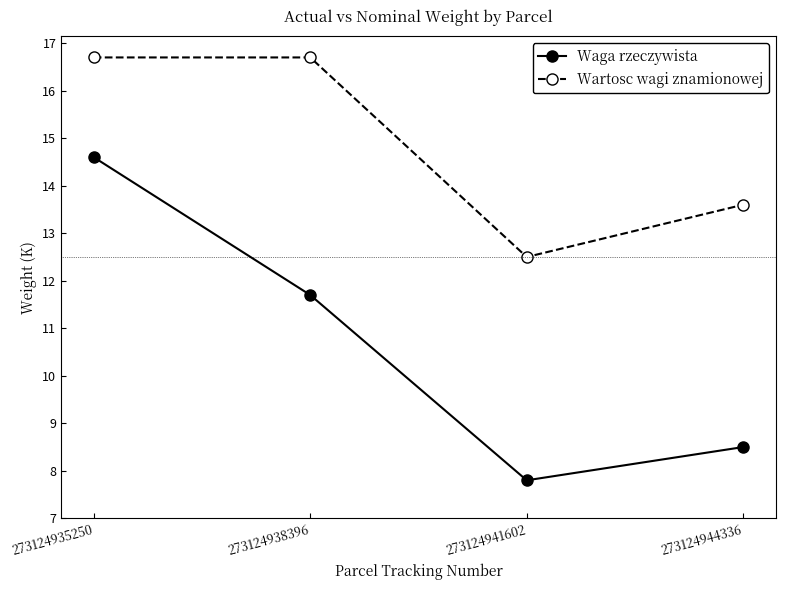

At how many categories does at least one series exceed 9?

4